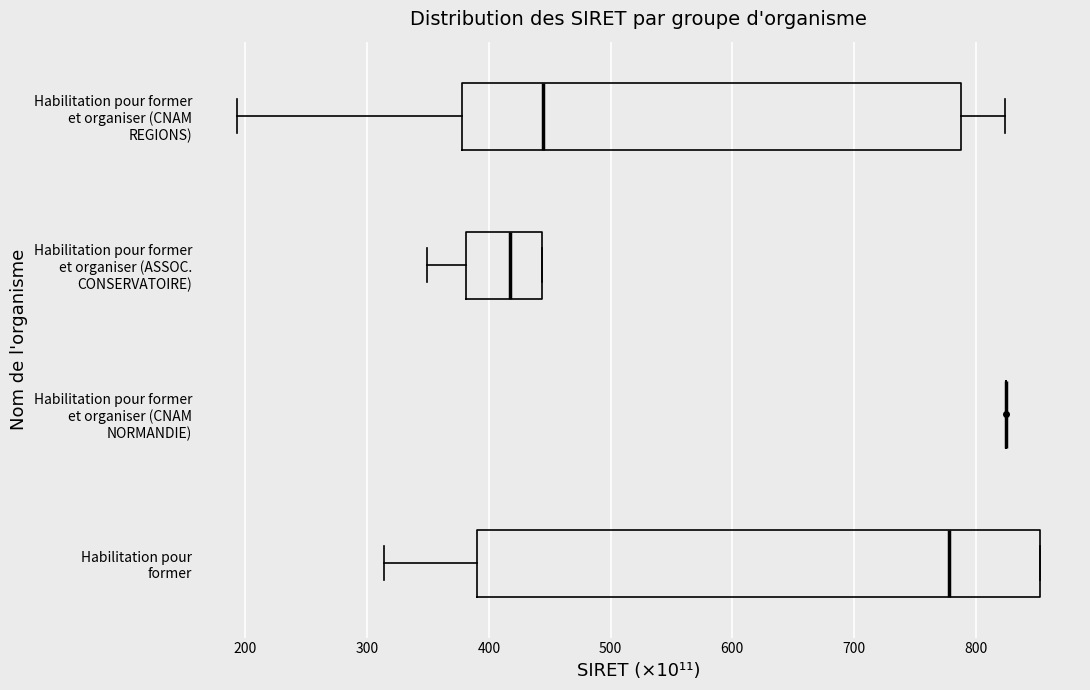

Reading bottom to top, transcribe this box plot: for each box, give where its median line is, the range the box spans, and where its two whiskers end, as read against the x-axis. The values are not printed on the chart, so give them approximately, as read against the axis.

Habilitation pour former: median 780, box 390 to 850, whiskers 310 to 850
Habilitation pour former et organiser (CNAM NORMANDIE): box collapsed to a line at 820, whiskers 820 to 820
Habilitation pour former et organiser (ASSOC. CONSERVATOIRE): median 420, box 380 to 440, whiskers 350 to 440
Habilitation pour former et organiser (CNAM REGIONS): median 440, box 380 to 790, whiskers 190 to 820